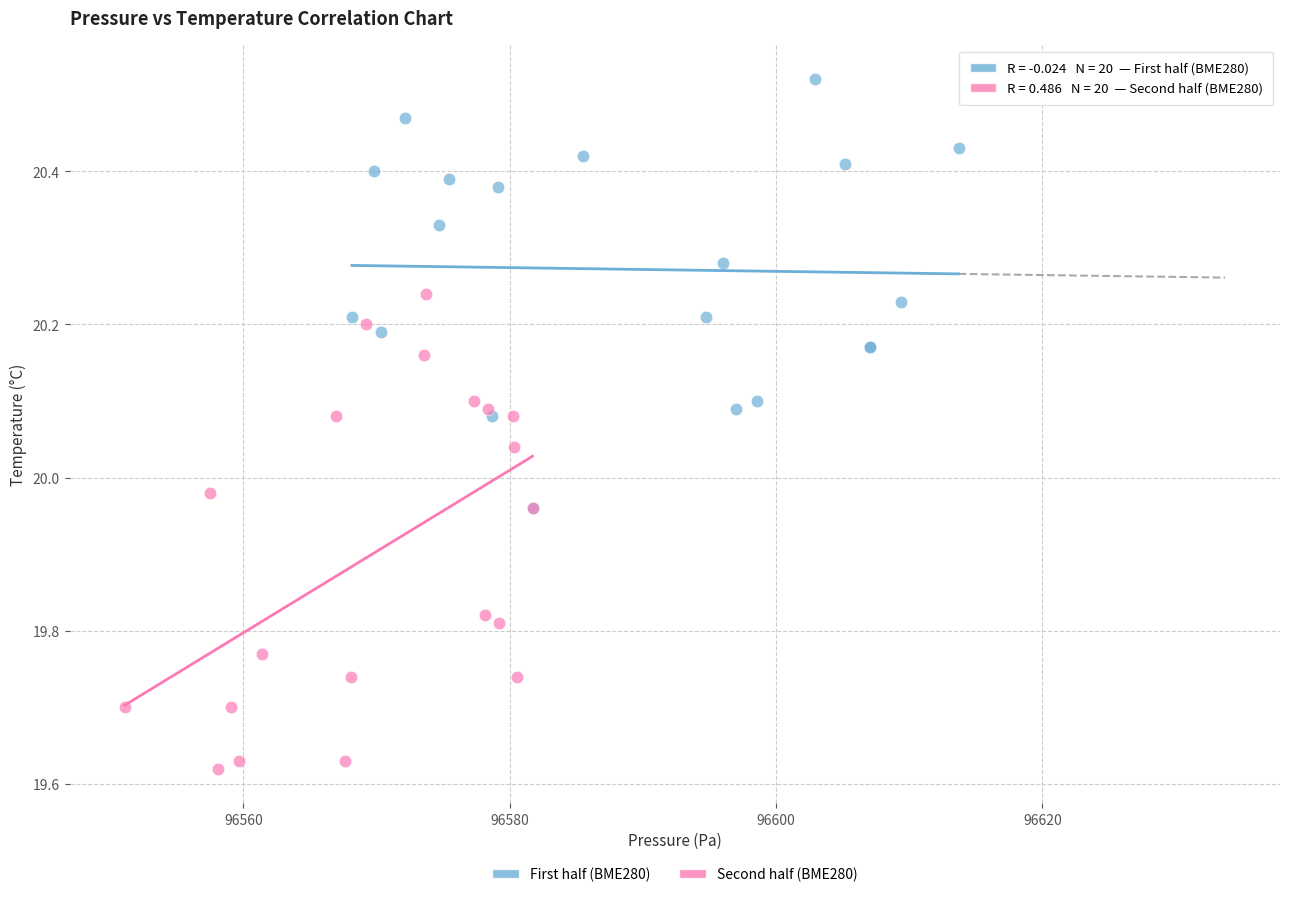

Which series has the widest spread of Y values?

Second half (BME280)